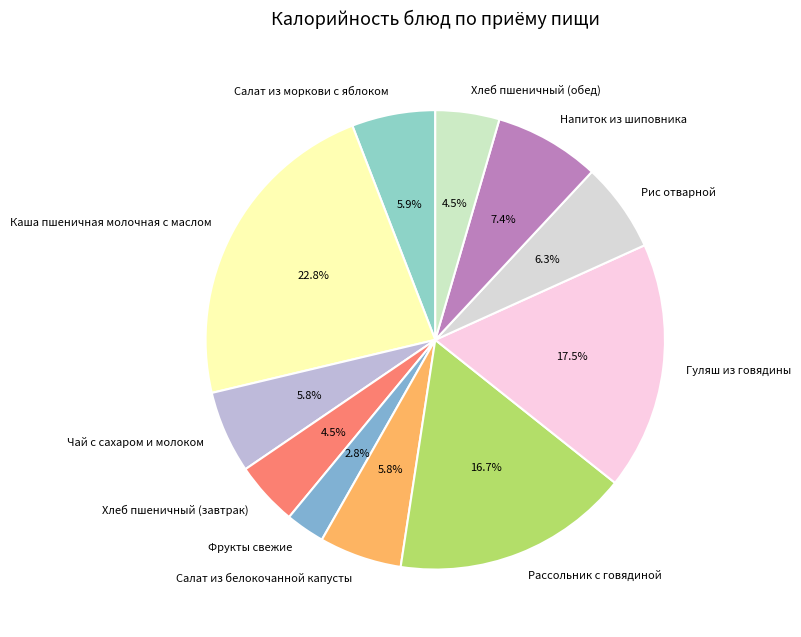

Is there a majority slice in this chart?

No